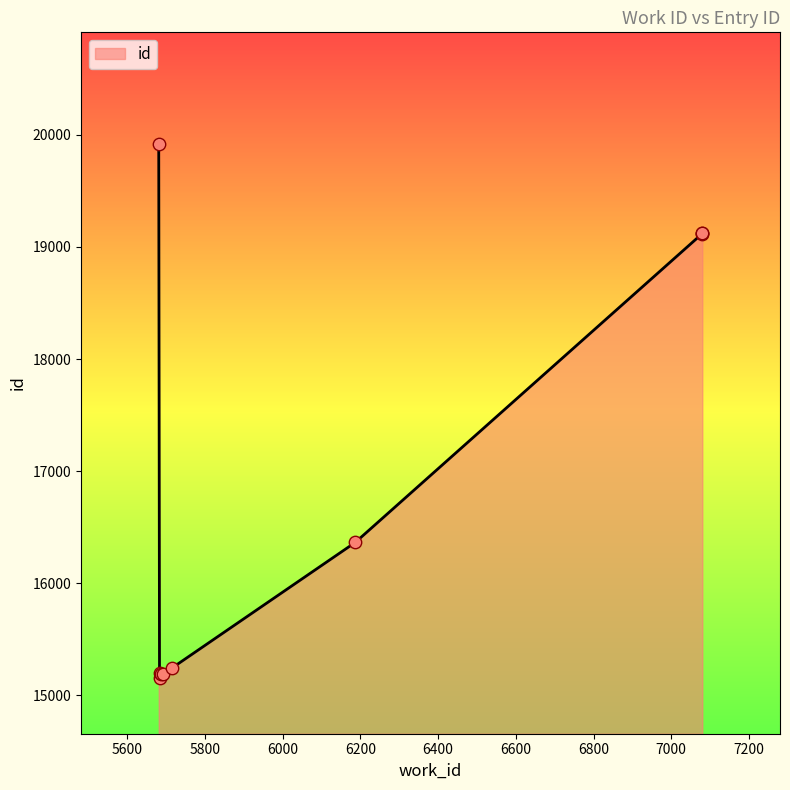

What is the change in value from 5691 to 7080?

+3925